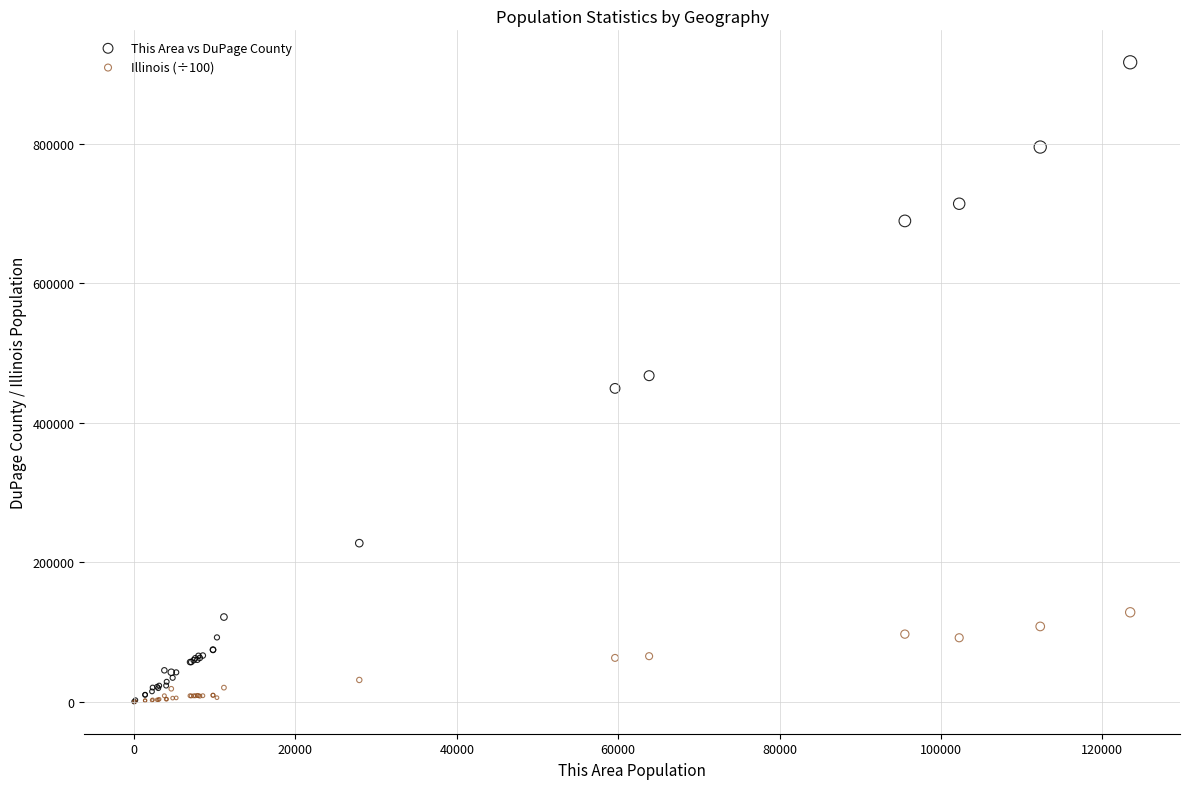

Which series has the largest Y range (max minus min)?

This Area vs DuPage County